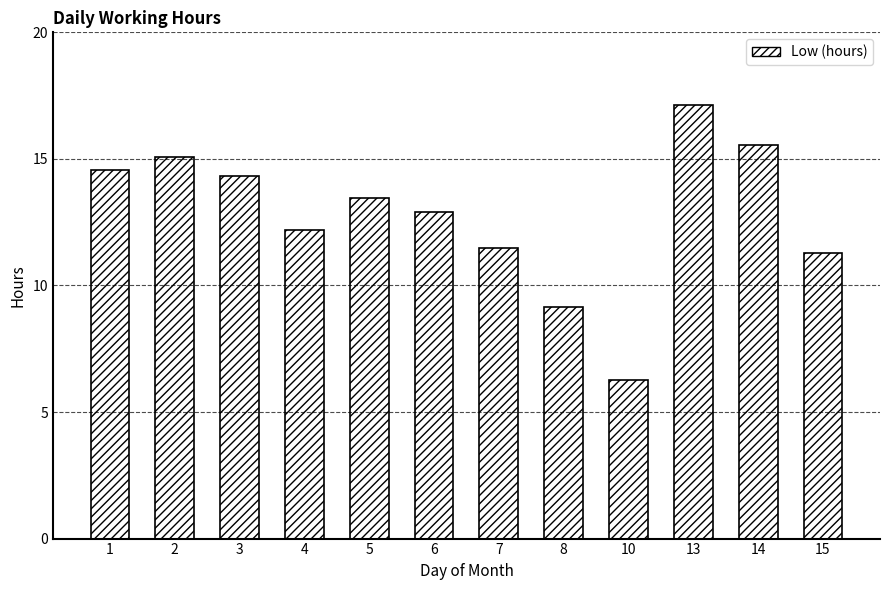

Between 1 and 10, which is larger?

1